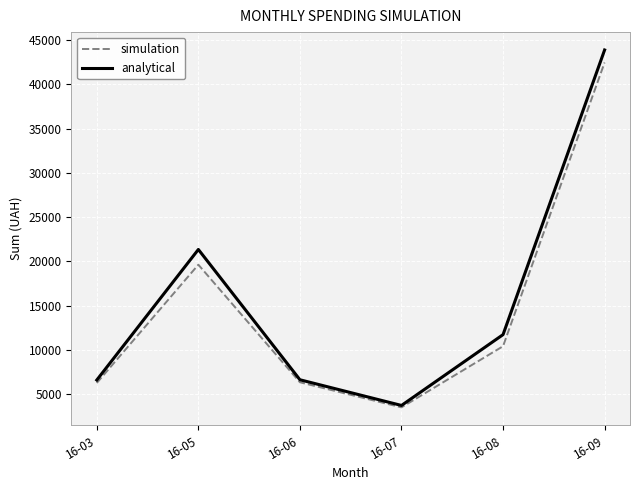

What is the total value across all series at 16-07?

7265.9